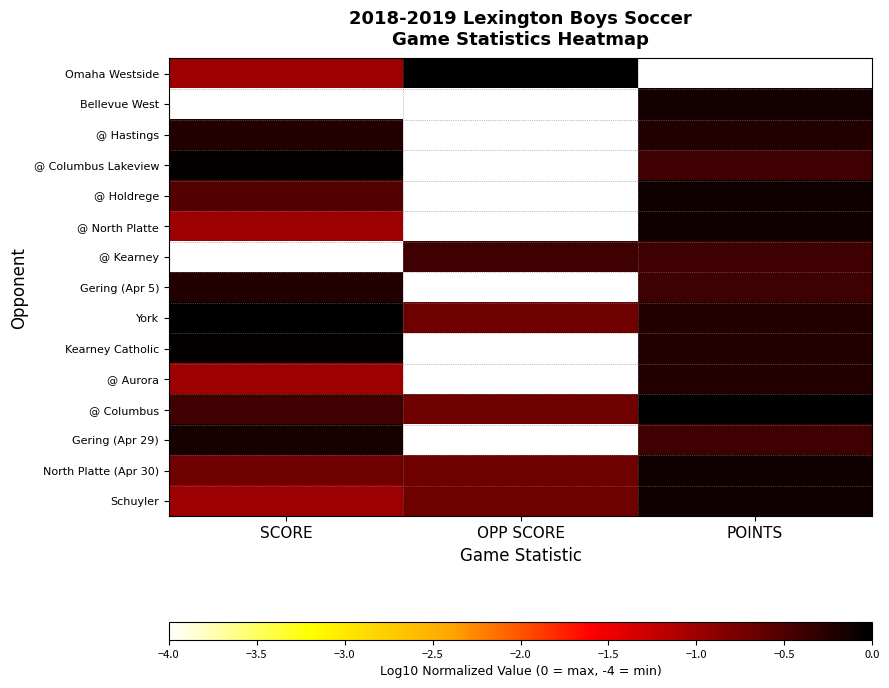

Which category has the highest value across all series?

OPP SCORE